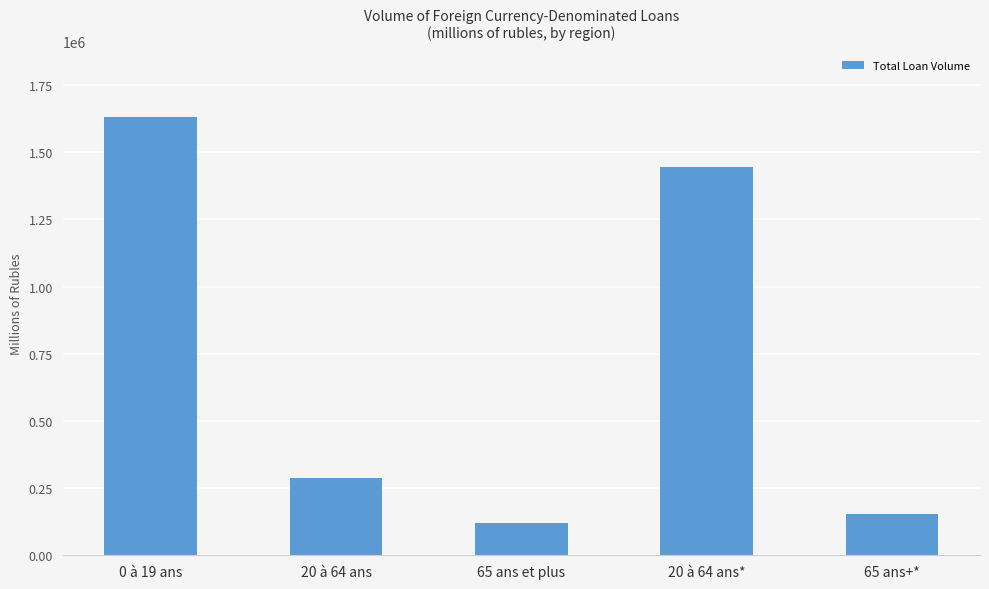

Rank the categories by value from highest to lowest.

0 à 19 ans, 20 à 64 ans*, 20 à 64 ans, 65 ans+*, 65 ans et plus